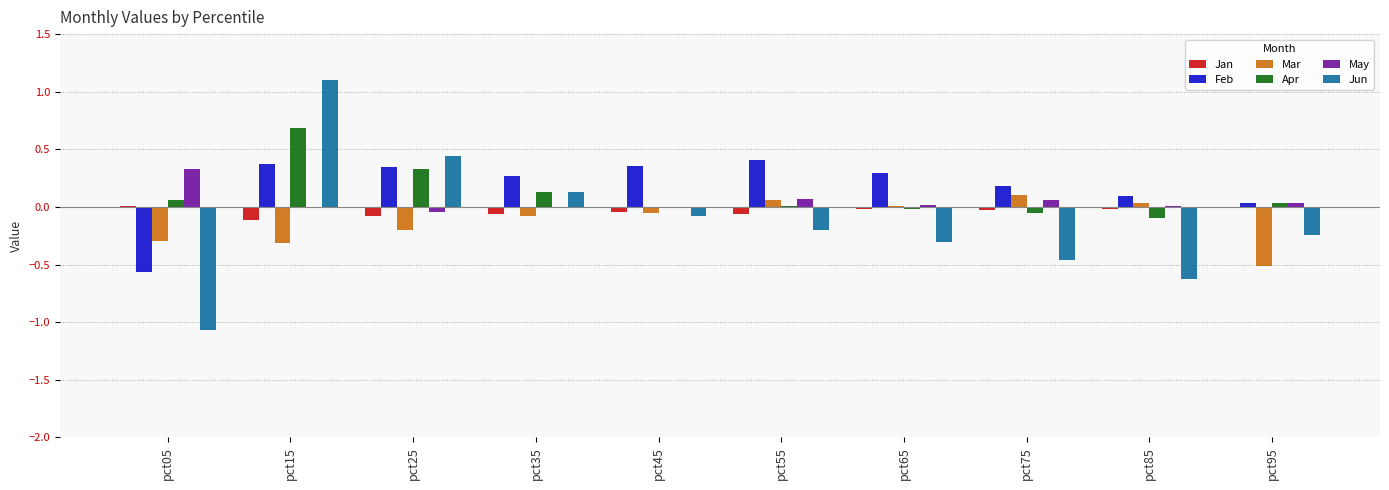

At which category does the chart reach its peak across all series?

pct15